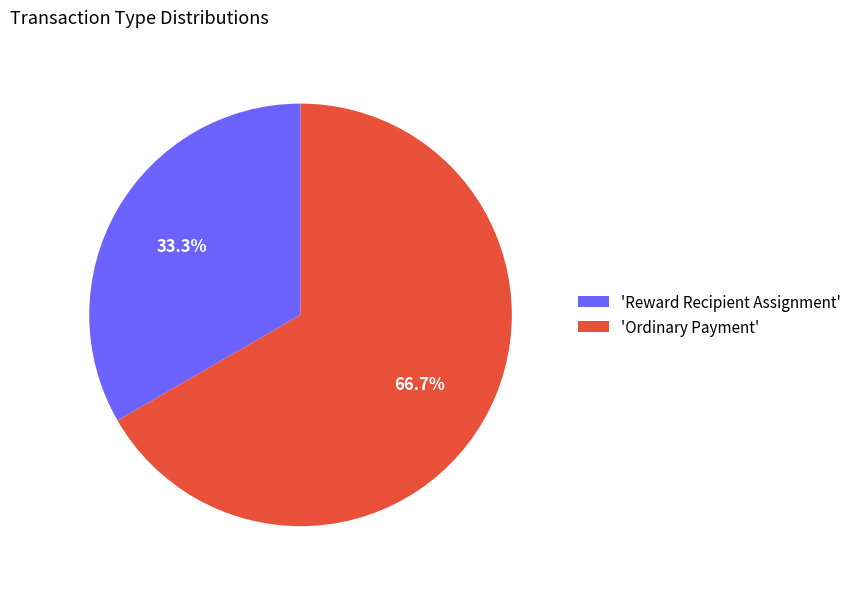

How many segments does this pie chart have?

2